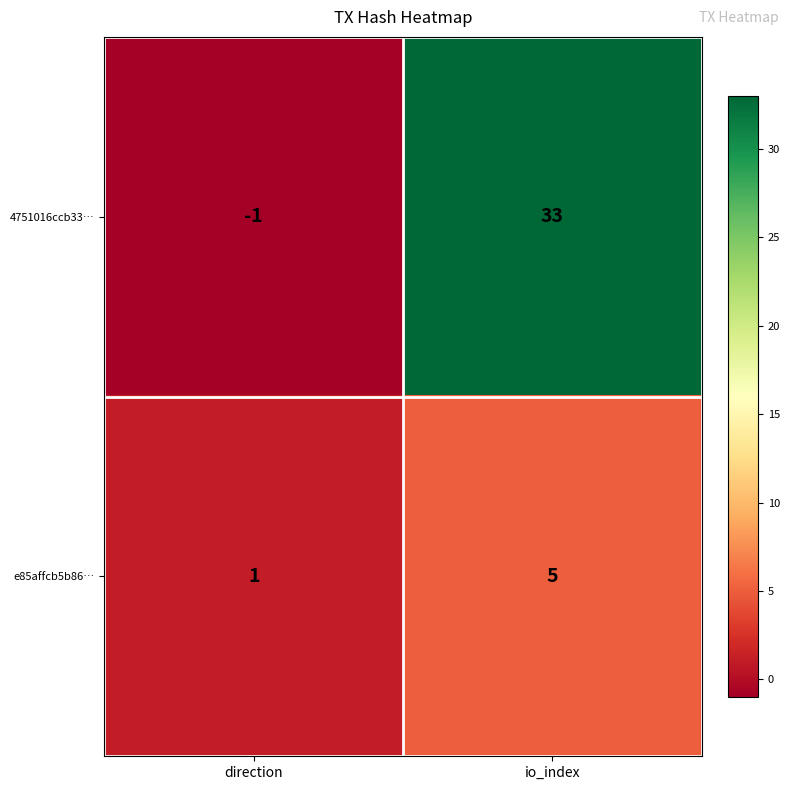

Reading right to left, extract all data points from this chart.

4751016ccb33…: io_index=33	direction=-1
e85affcb5b86…: io_index=5	direction=1